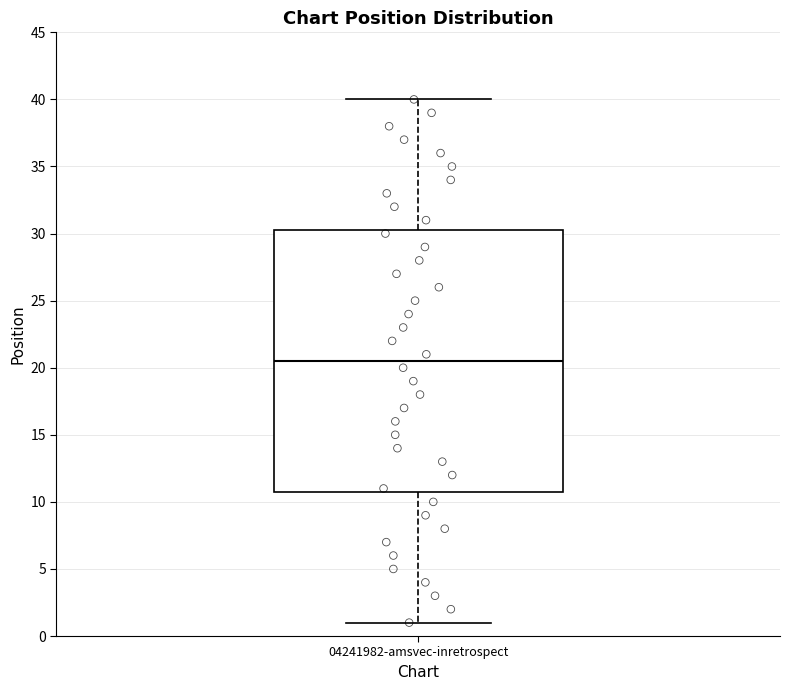

Transcribe this box plot: give where the median line is, the range the box spans, and where the two whiskers end, as read against the y-axis. The values are not printed on the chart, so give them approximately, as read against the axis.

median 20.5, box 11.0 to 30.5, whiskers 1.0 to 40.0